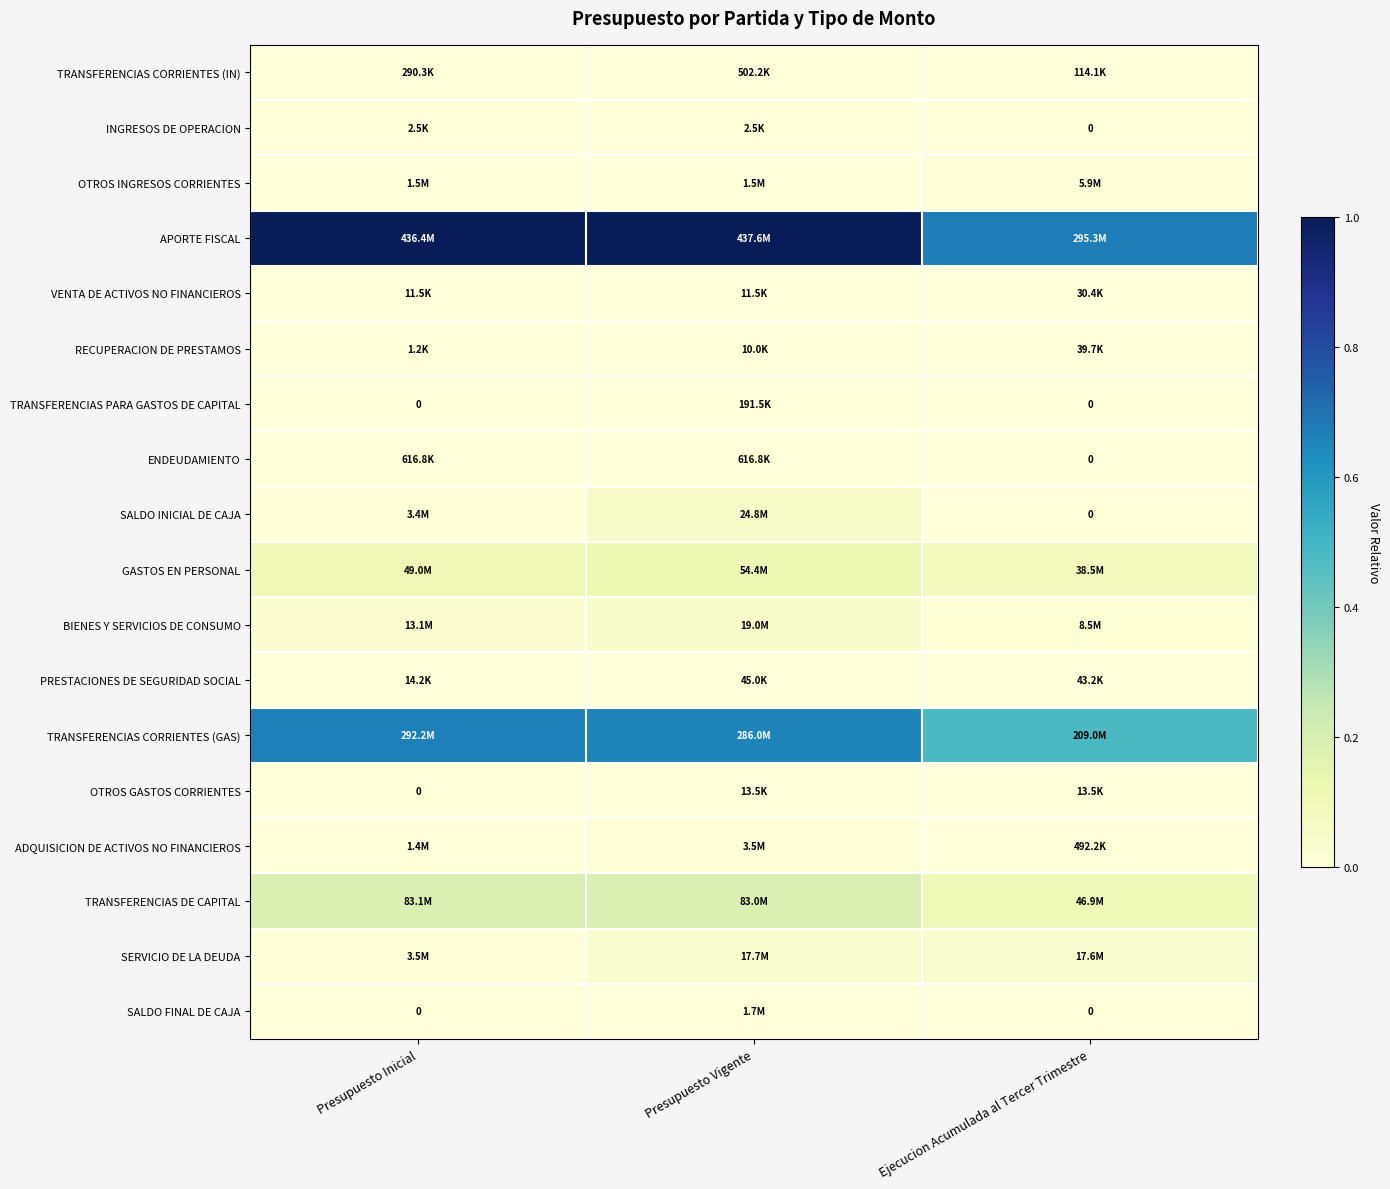

At how many categories does at least one series exceed 0?

3